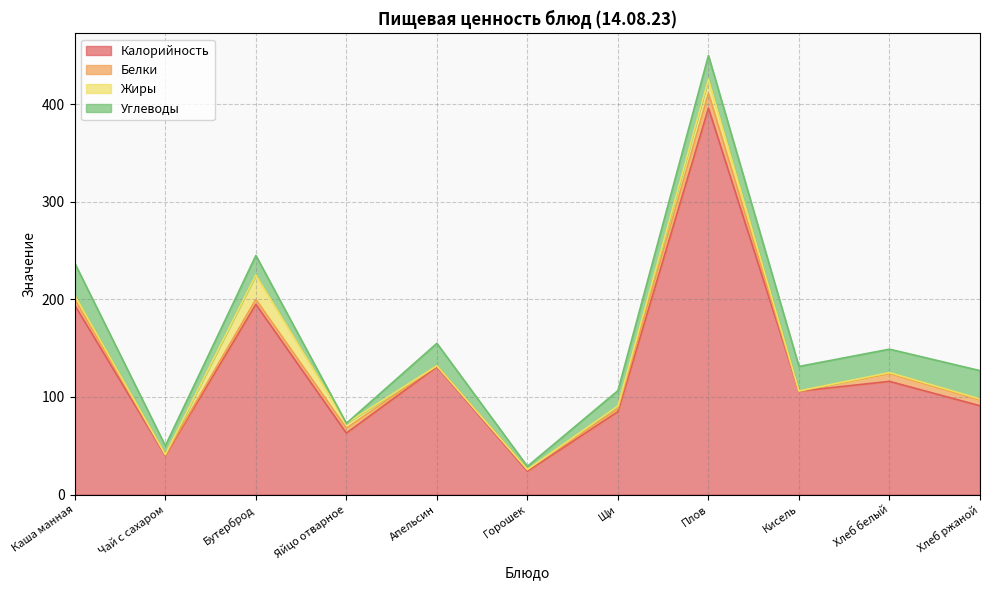

True or false: Калорийность and Углеводы intersect in this chart.

False